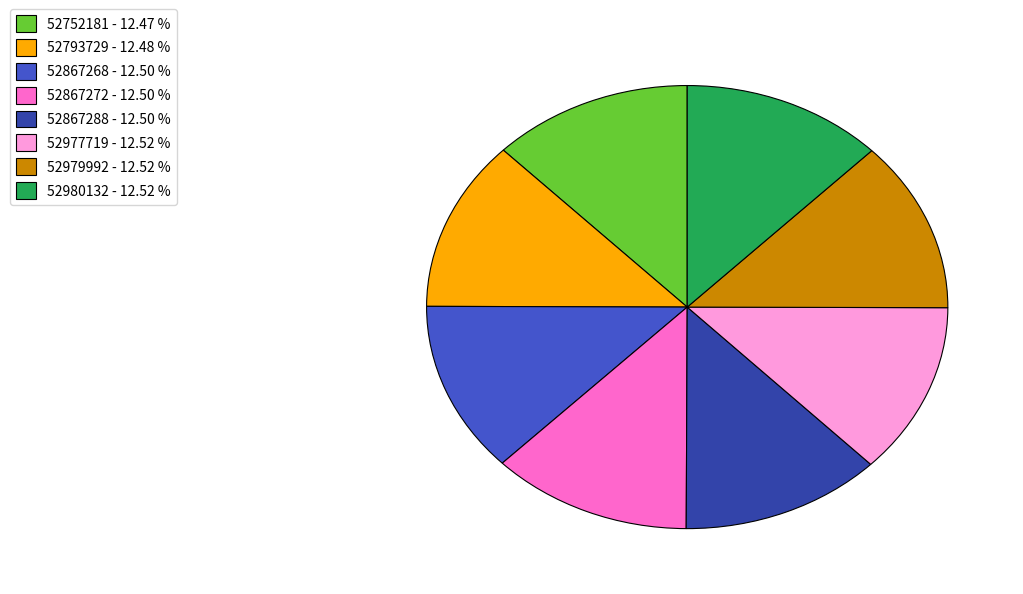

Is the sum of 52980132 and 52867288 greater than half?

No